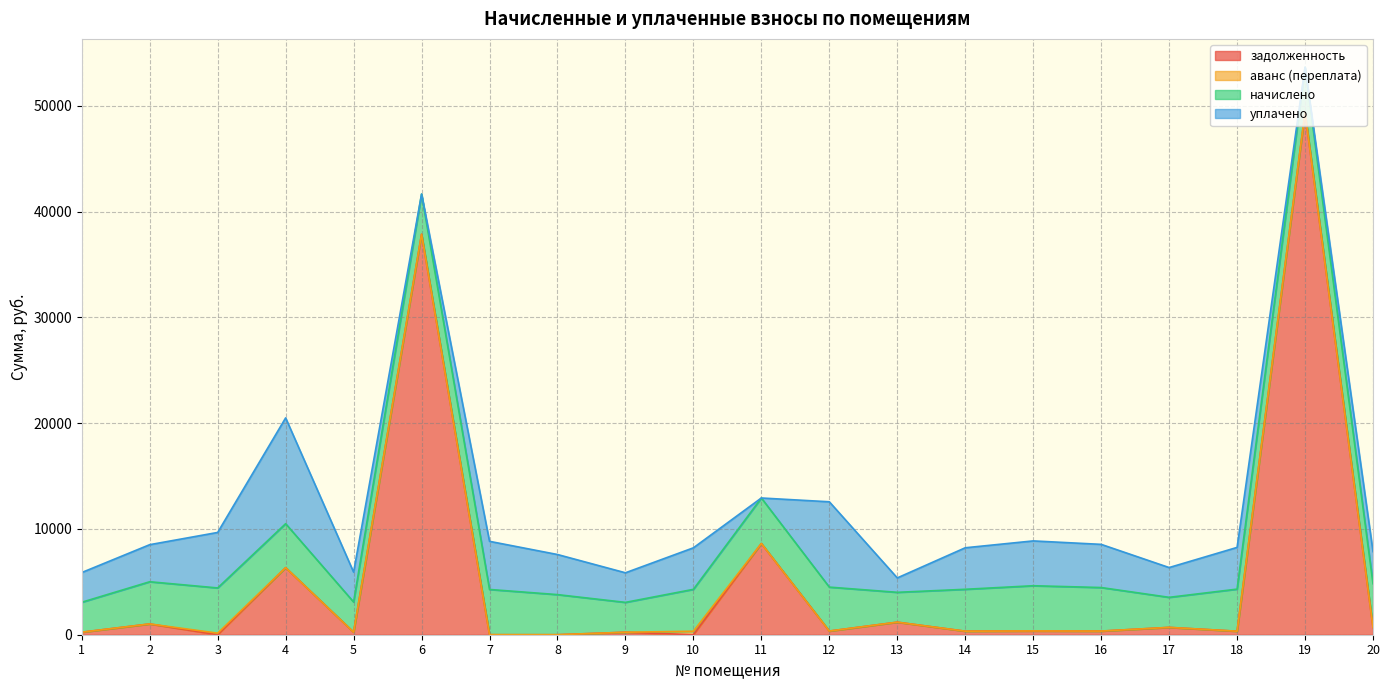

Which series has the largest total across all categories?

задолженность